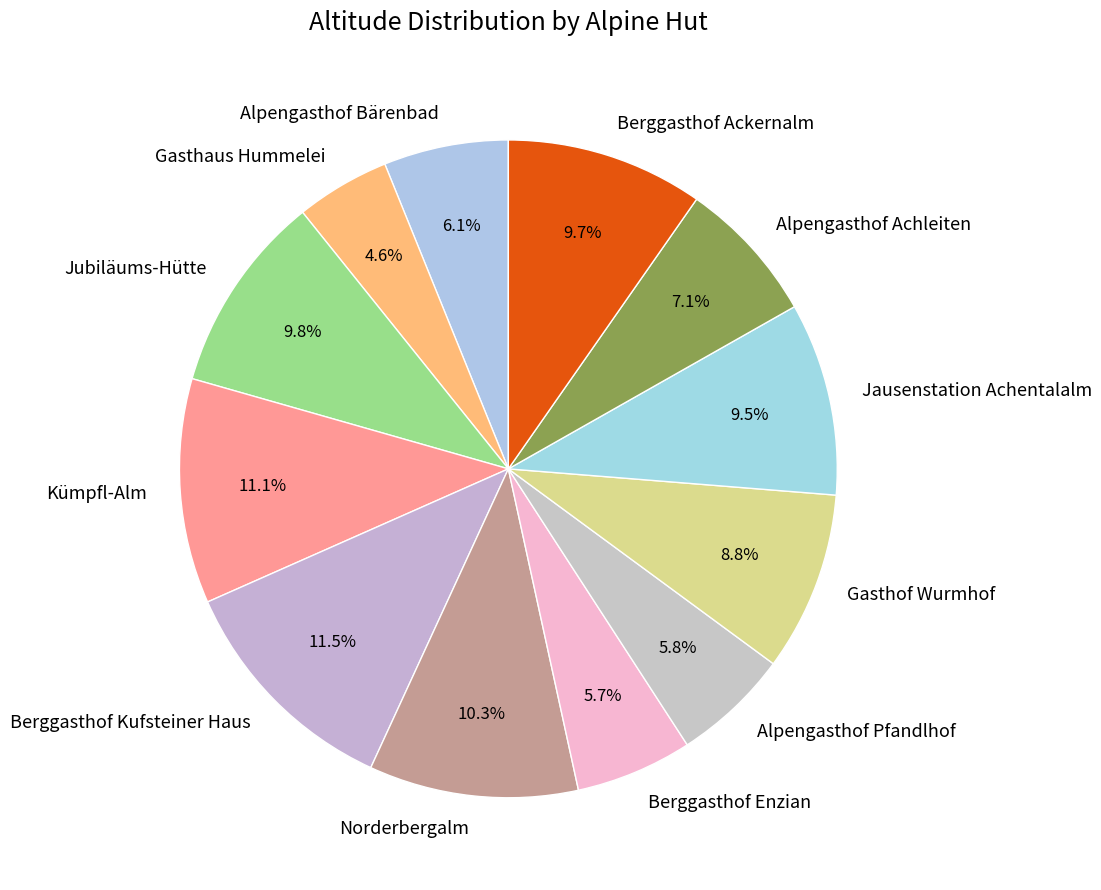

Combined, what portion of the pie is Gasthof Wurmhof and Berggasthof Kufsteiner Haus?

20.3%